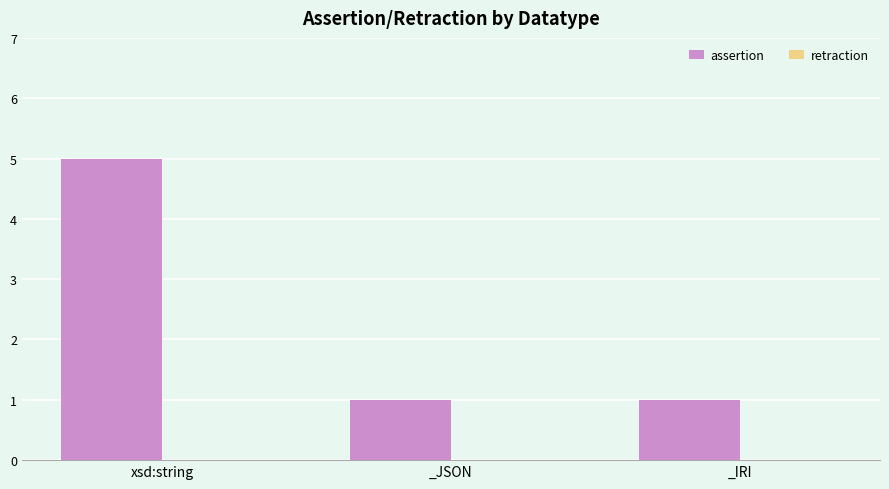

Count the number of categories in the chart.

3